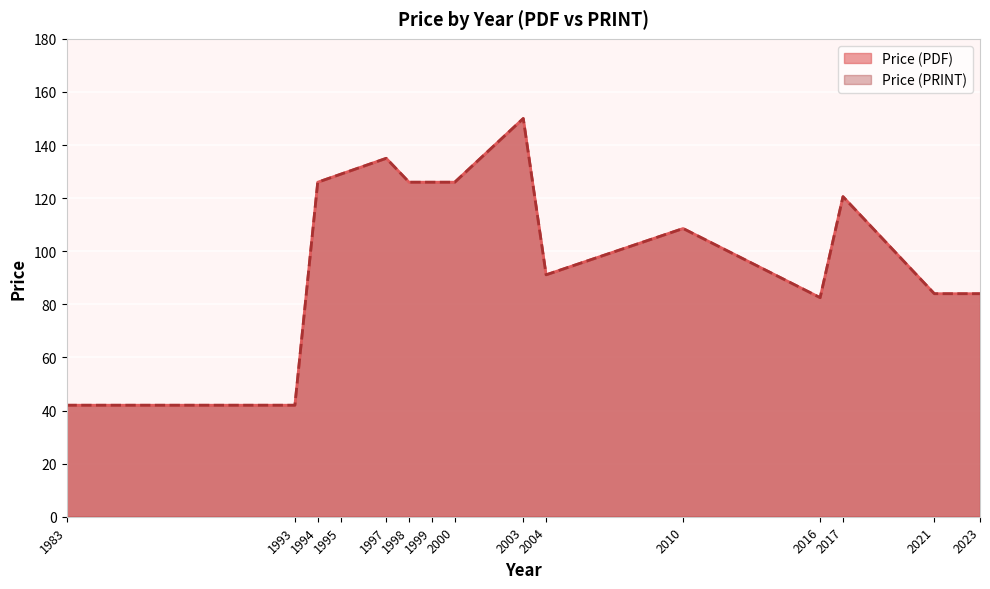

True or false: Price (PRINT) has a value of 123.0 at 2016.

False